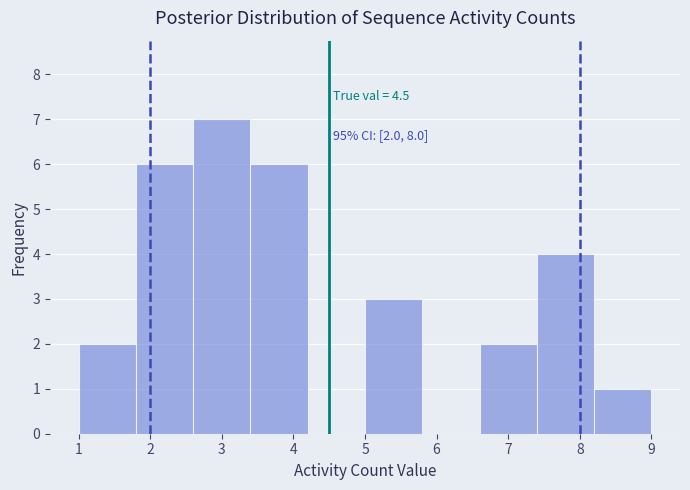

Which range on the x-axis has the tallest bar?

2.6 to 3.4